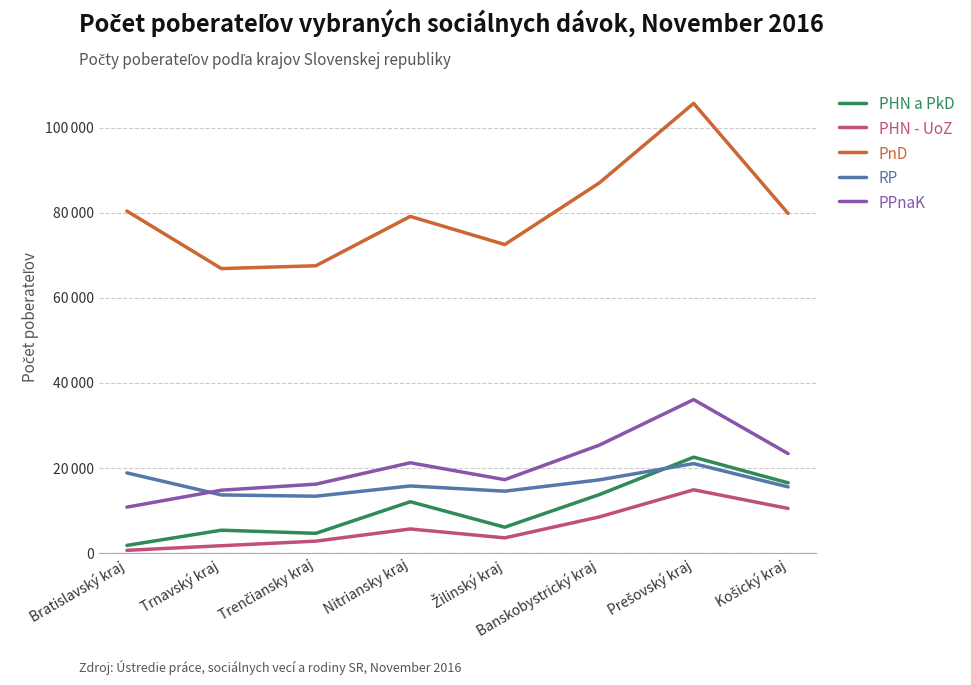

What are all the series names shown in the legend?

PHN a PkD, PHN - UoZ, PnD, RP, PPnaK